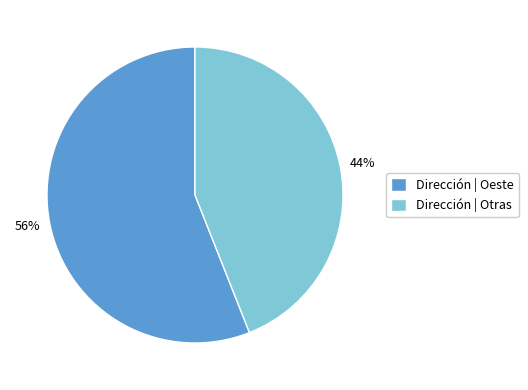

What is the largest slice in the pie chart?

Dirección | Oeste